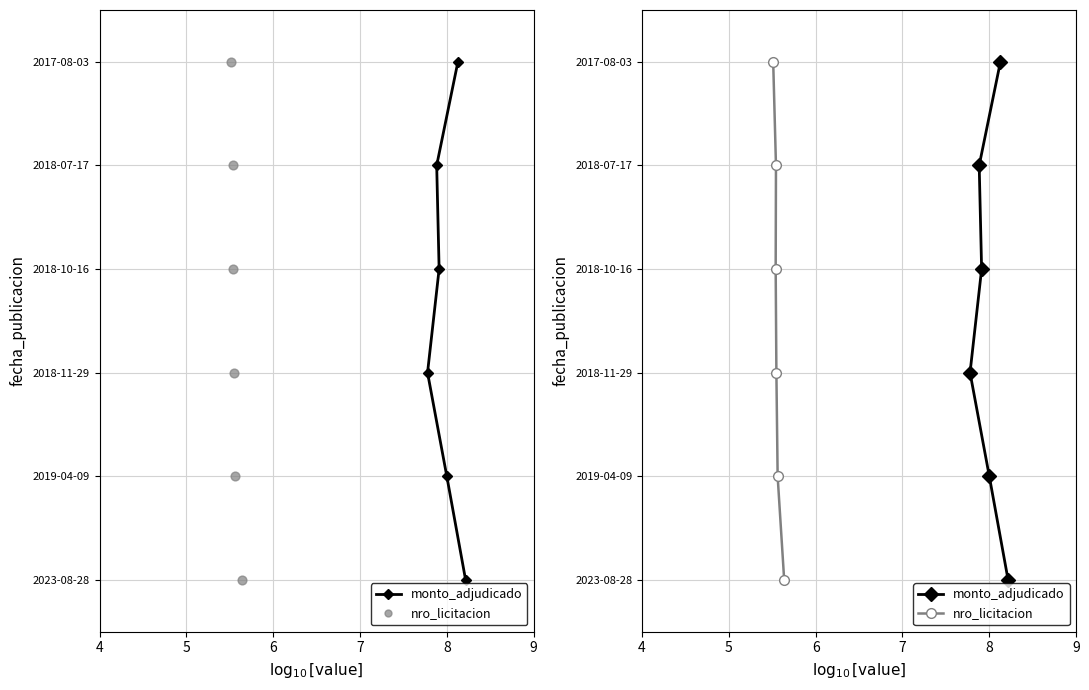

Which series reaches the maximum Y coordinate?

monto_adjudicado